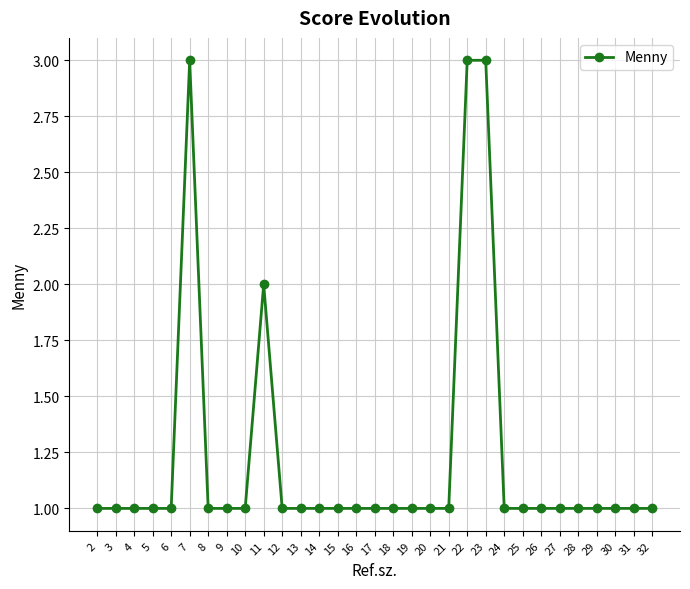

Reading left to right, list all the values displayed in this chart.

2=1	3=1	4=1	5=1	6=1	7=3	8=1	9=1	10=1	11=2	12=1	13=1	14=1	15=1	16=1	17=1	18=1	19=1	20=1	21=1	22=3	23=3	24=1	25=1	26=1	27=1	28=1	29=1	30=1	31=1	32=1